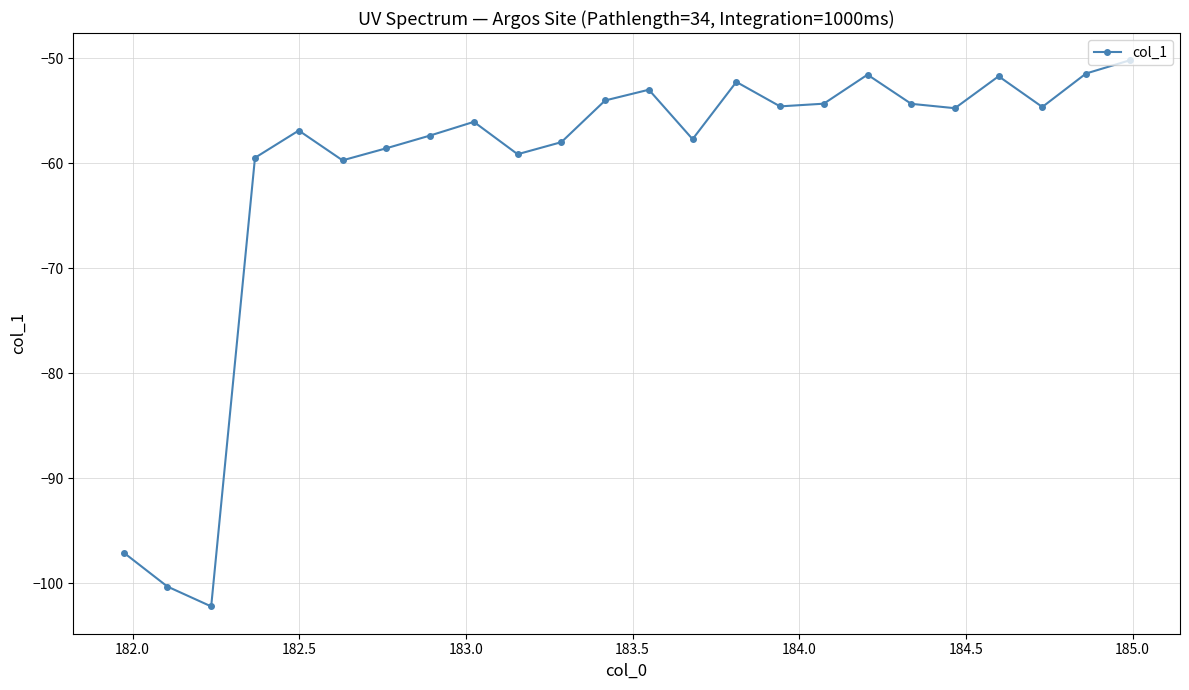

What is the value of the 23rd point from the left?

-51.4